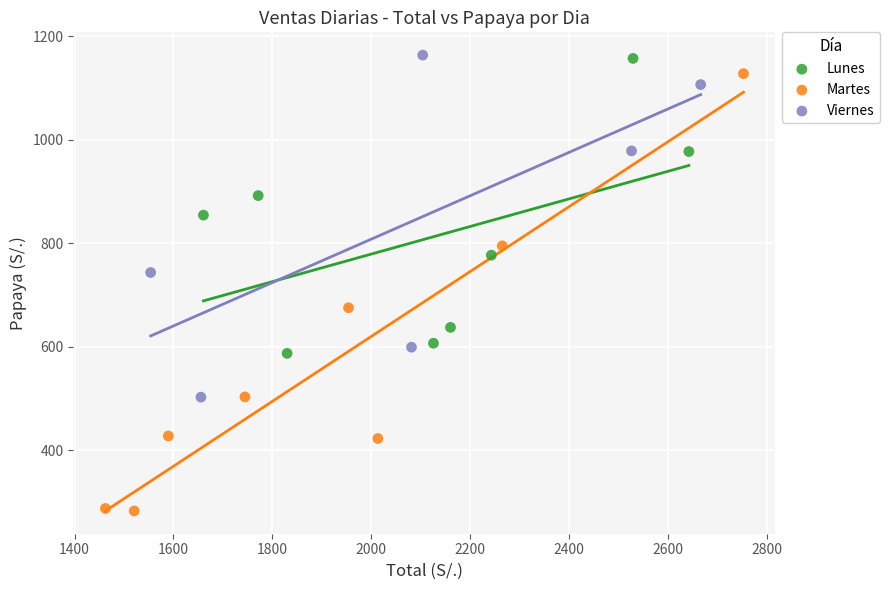

Which series has the largest Y range (max minus min)?

Martes